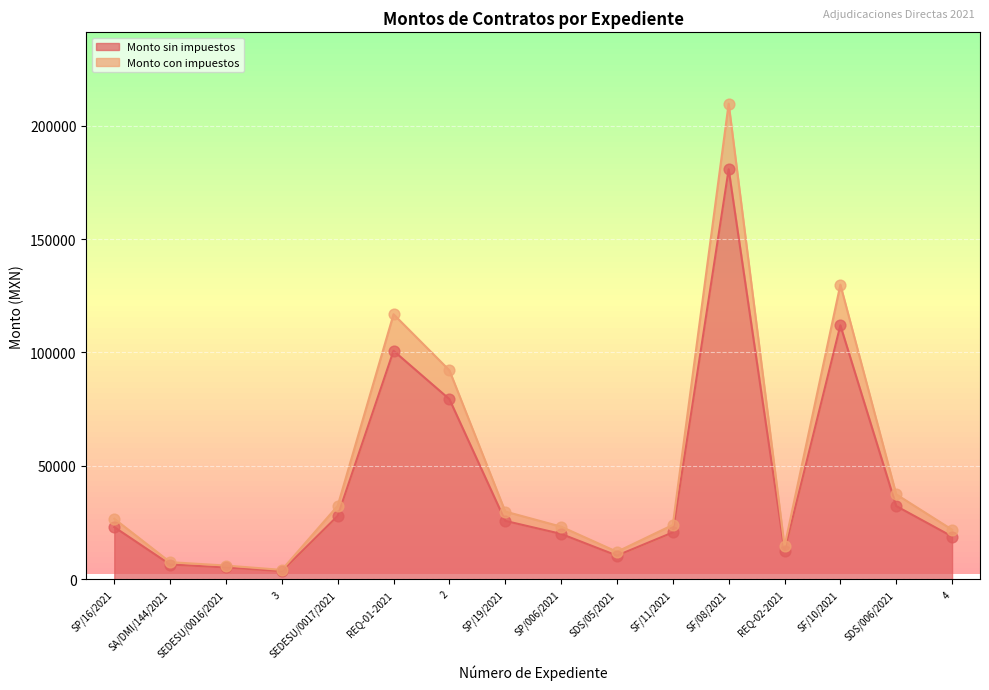

Which series reaches the minimum Y coordinate?

Monto sin impuestos